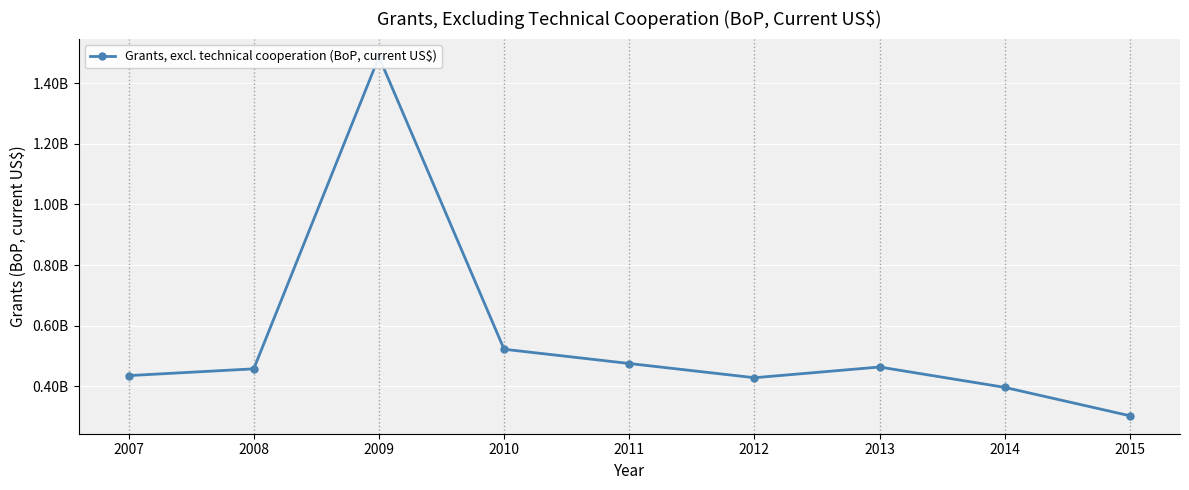

True or false: the data shows 596495748 at 2014.

False